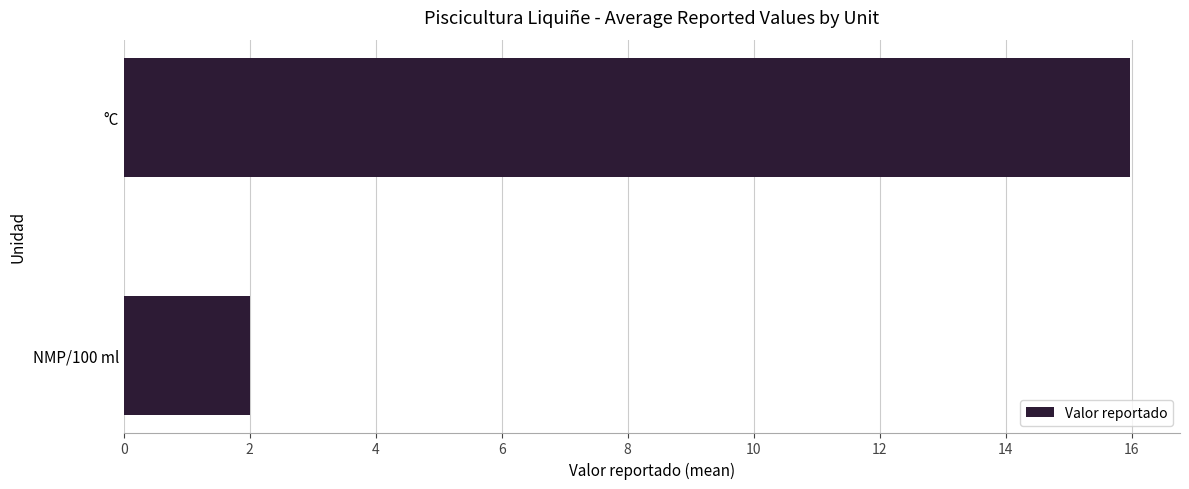

What value does the data have at NMP/100 ml?

2.0